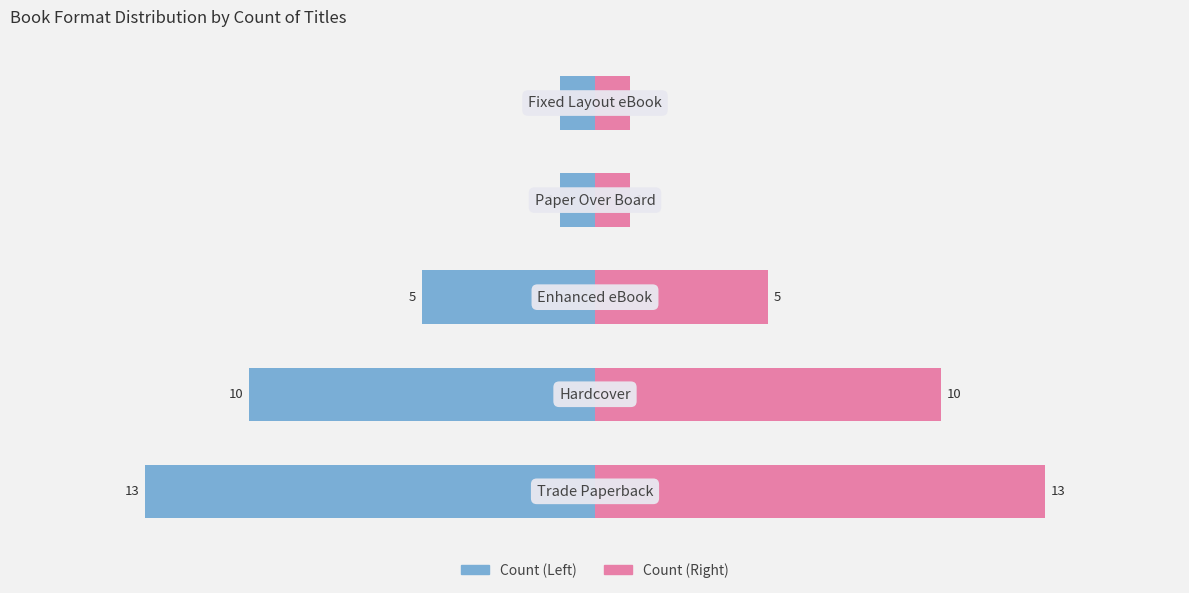

Reading left to right, list all the values displayed in this chart.

Trade Paperback / Left: 0=-13	1=-10	2=-5	3=-1	4=-1
Hardcover / Right: 0=13	1=10	2=5	3=1	4=1